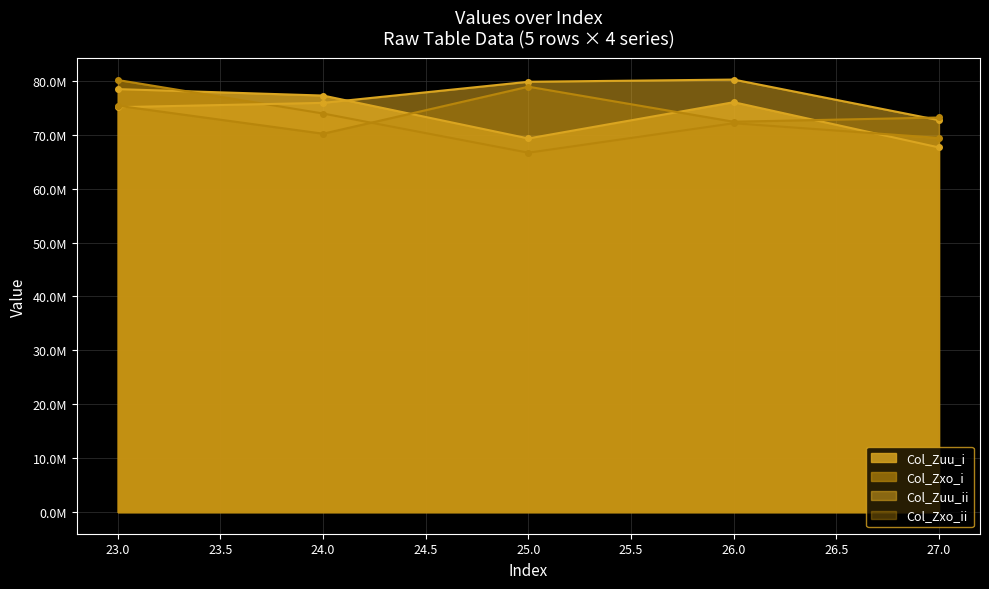

Between which two adjacent categories do Col_Zuu_ii and Col_Zxo_i first intersect?

23 and 24